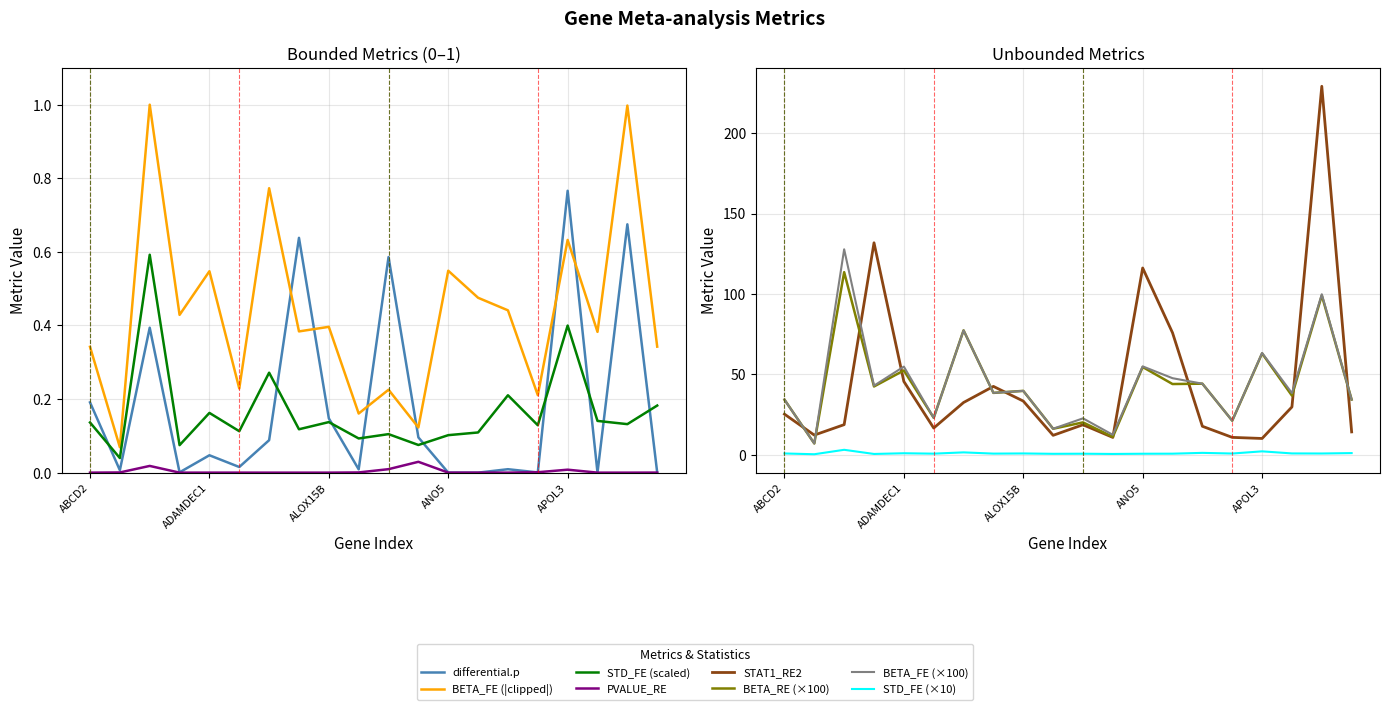

Which series has the widest spread of values?

STAT1_RE2